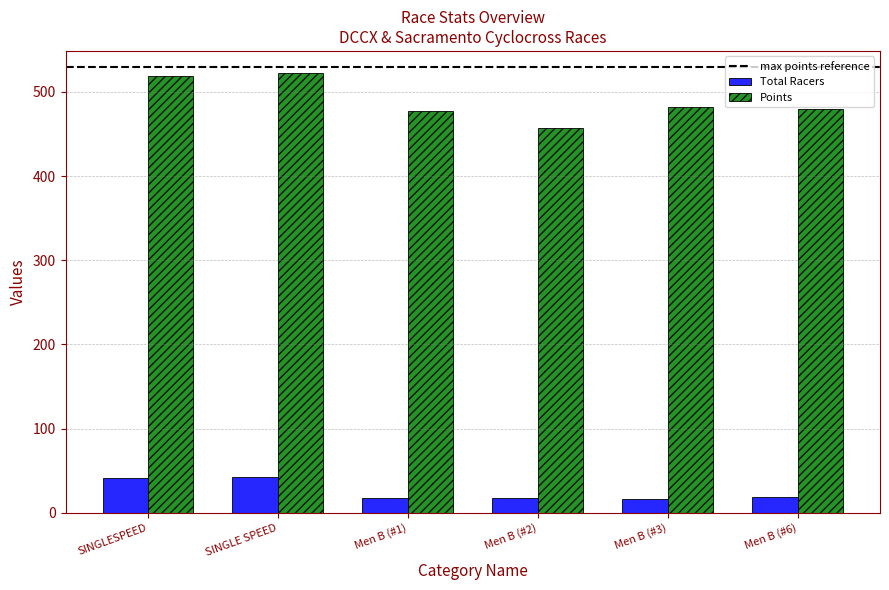

What is the spread (max minus min) of values at SINGLESPEED?

478.3